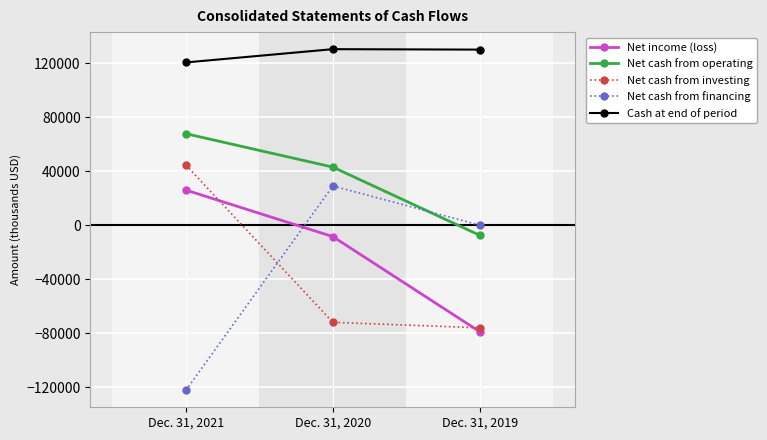

How many lines are shown in the chart?

5